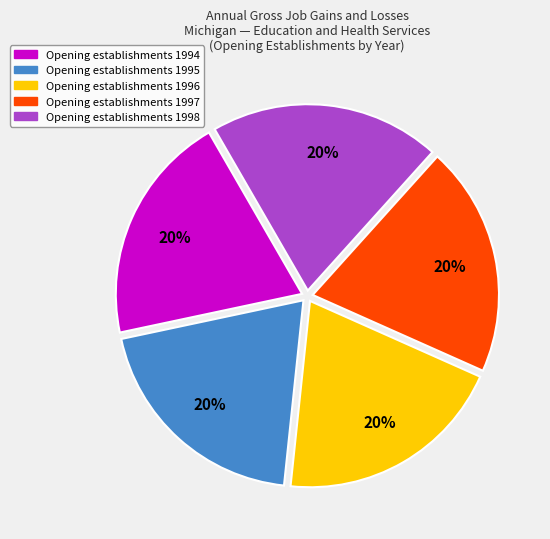

How many segments does this pie chart have?

5